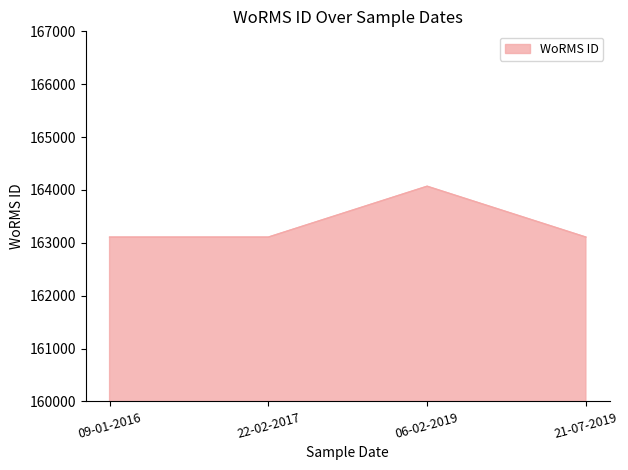

Reading left to right, transcribe all the data shown in this chart.

163108	163108	164070	163108